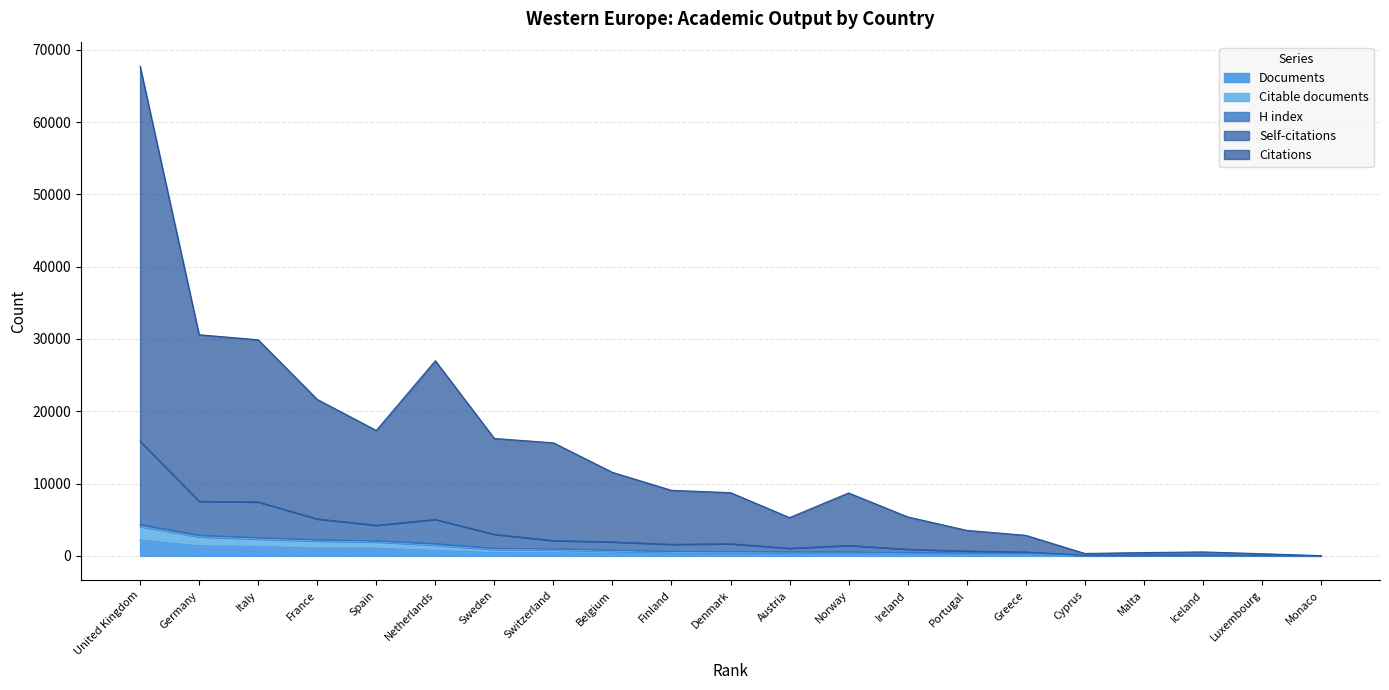

True or false: Self-citations and Documents intersect in this chart.

False